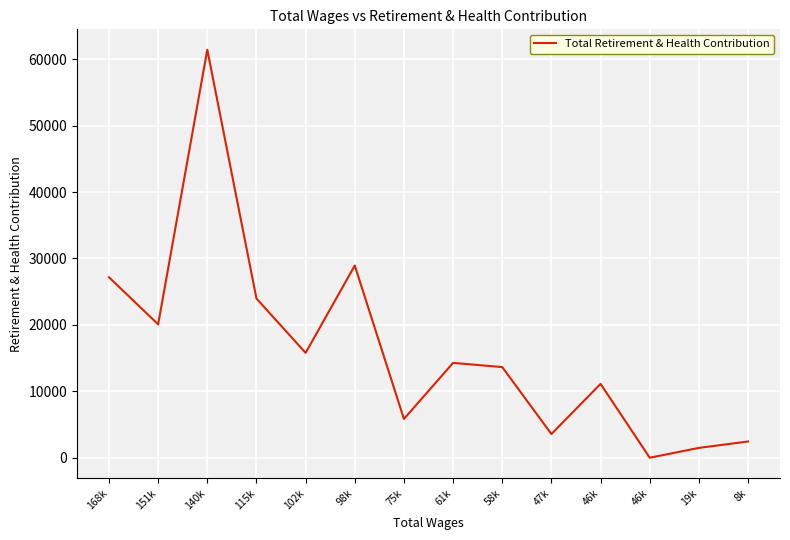

What is the approximate value at 61k?

14281